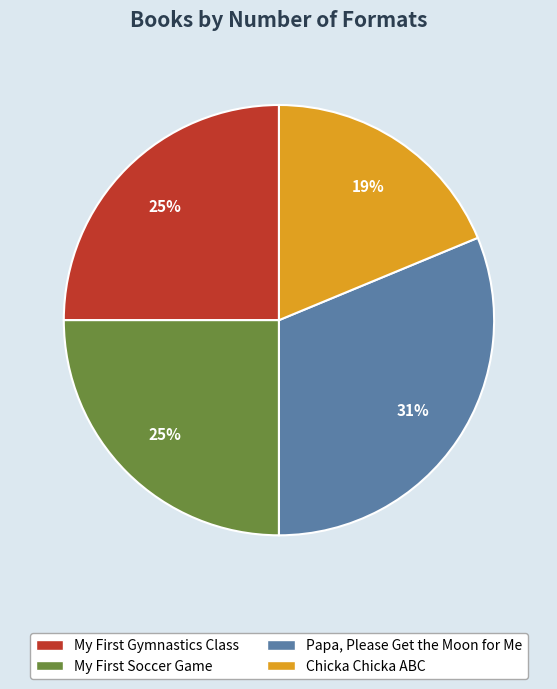

Which slice is the largest?

Papa, Please Get the Moon for Me